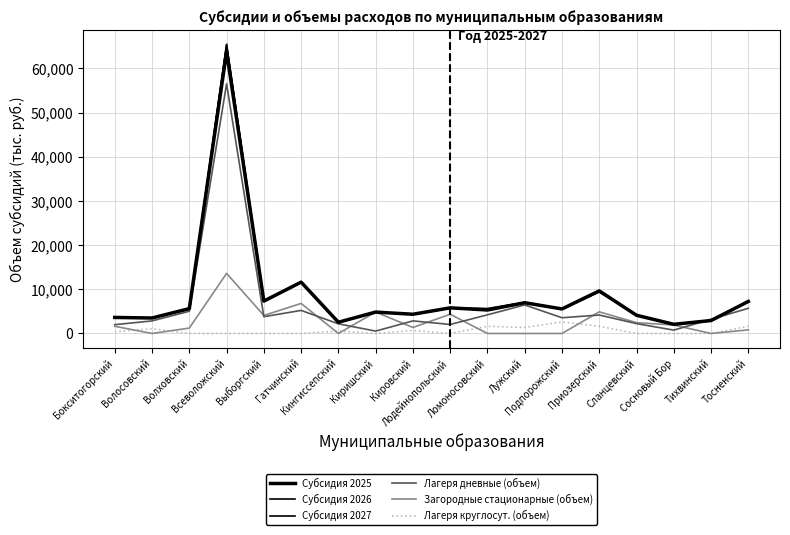

How many lines are shown in the chart?

6